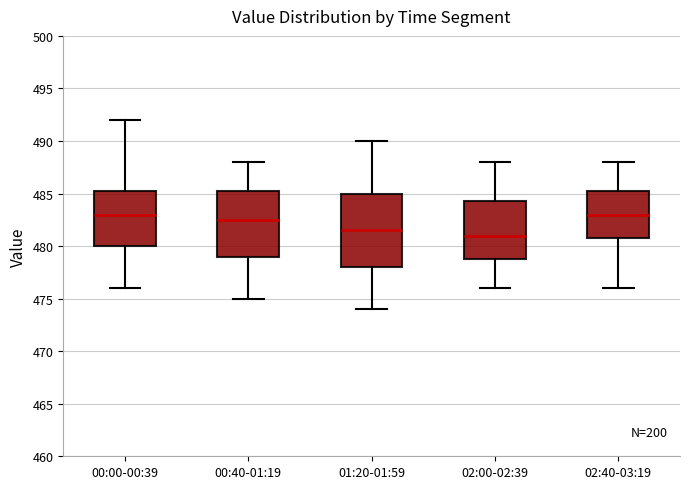

Reading left to right, transcribe this box plot: for each box, give where its median line is, the range the box spans, and where its two whiskers end, as read against the y-axis. The values are not printed on the chart, so give them approximately, as read against the axis.

00:00-00:39: median 483.0, box 480.0 to 485.5, whiskers 476.0 to 492.0
00:40-01:19: median 482.5, box 479.0 to 485.5, whiskers 475.0 to 488.0
01:20-01:59: median 481.5, box 478.0 to 485.0, whiskers 474.0 to 490.0
02:00-02:39: median 481.0, box 479.0 to 484.5, whiskers 476.0 to 488.0
02:40-03:19: median 483.0, box 481.0 to 485.5, whiskers 476.0 to 488.0